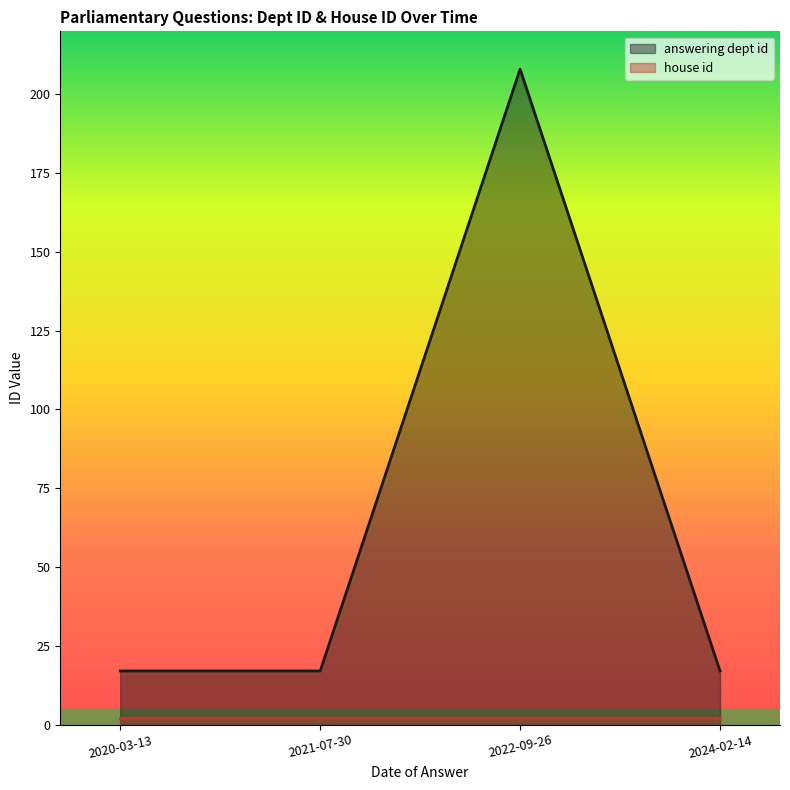

What is the label of the 4th point from the left?

2024-02-14